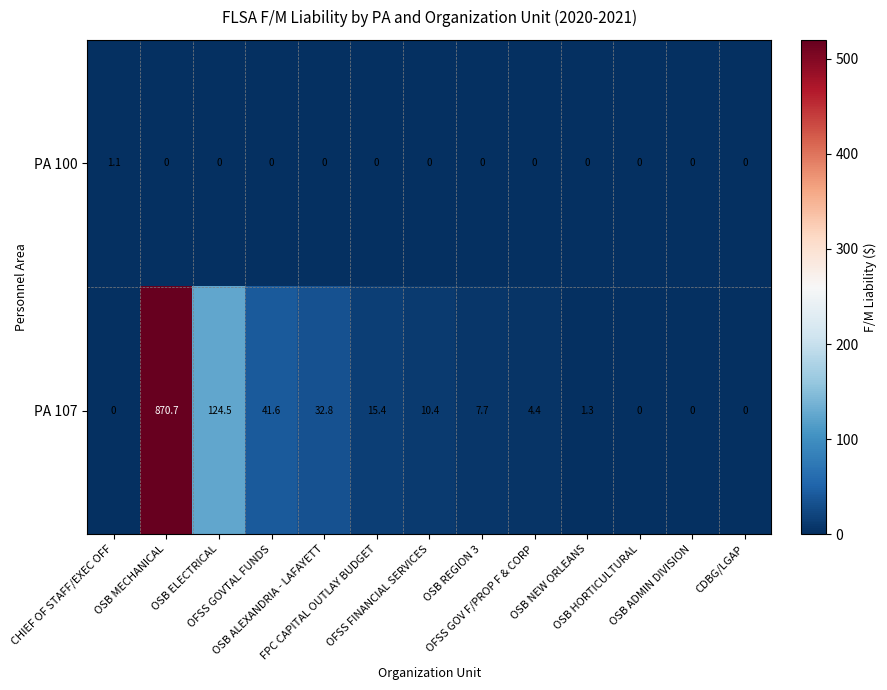

Which series has the largest range (max minus min)?

PA 107